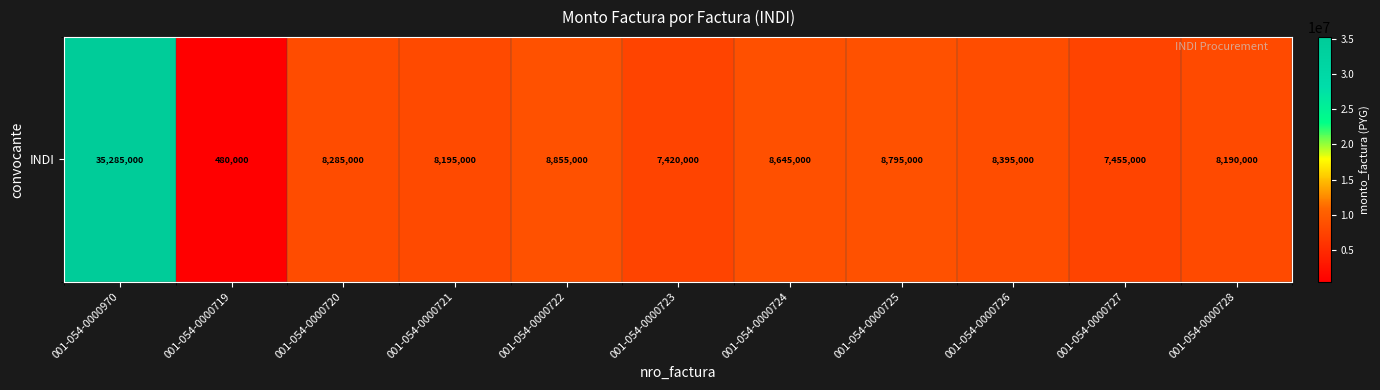

List the labels in order of value, smallest first.

001-054-0000719, 001-054-0000723, 001-054-0000727, 001-054-0000728, 001-054-0000721, 001-054-0000720, 001-054-0000726, 001-054-0000724, 001-054-0000725, 001-054-0000722, 001-054-0000970